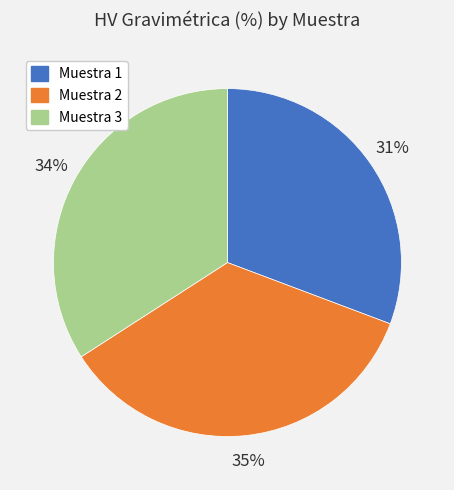

How many slices are in this pie chart?

3